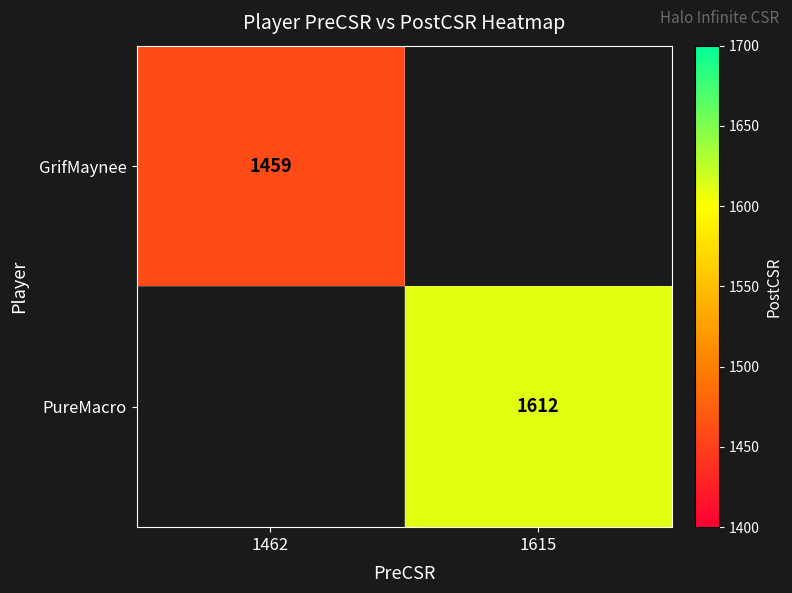

Is it true that PureMacro equals 2748 at 1615?

False